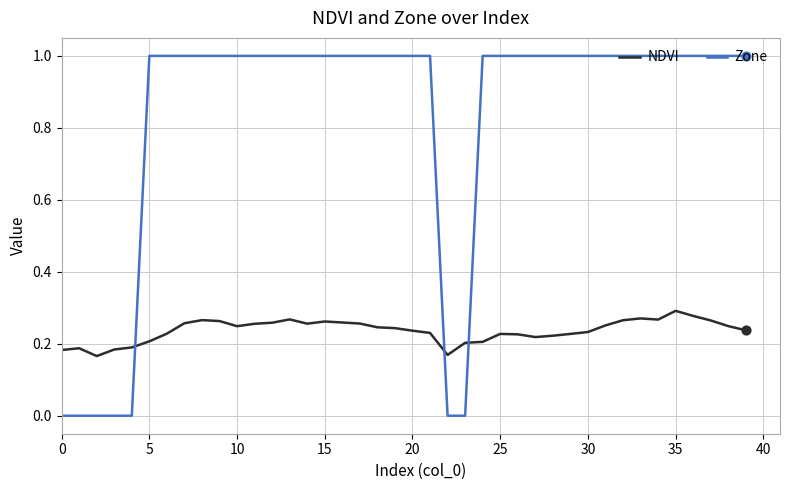

Which series has the largest total across all categories?

Zone